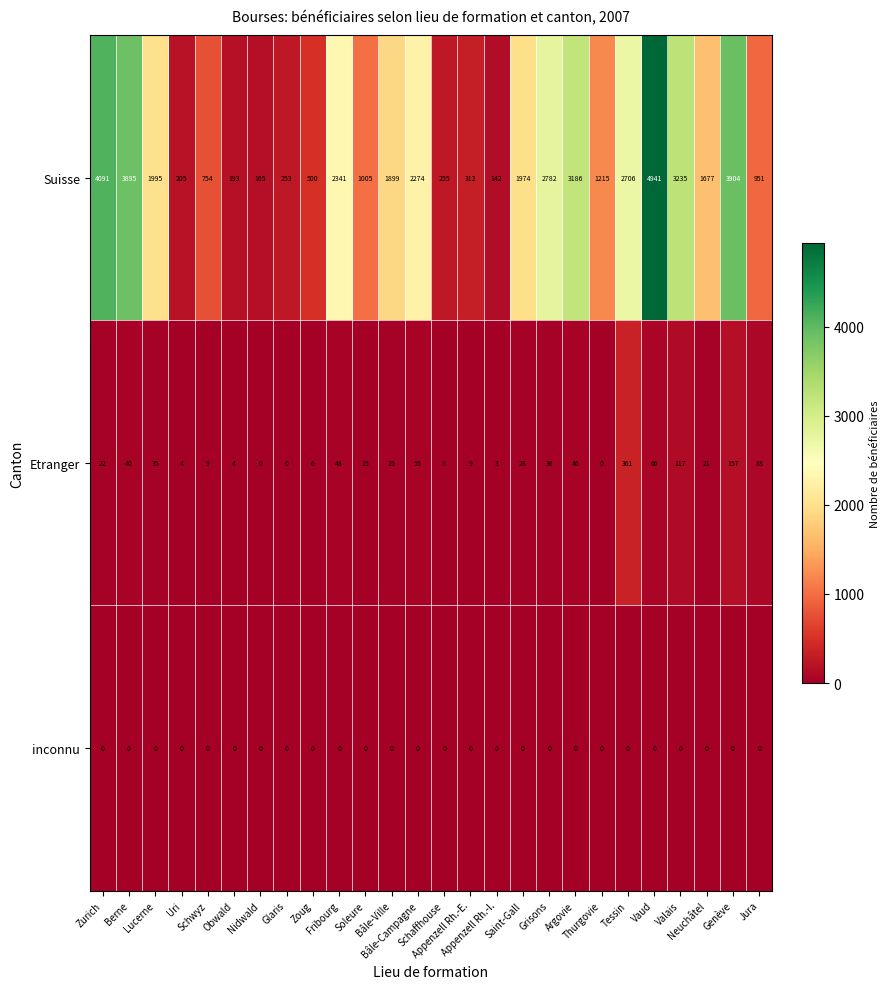

What is the spread (max minus min) of values at Glaris?

253